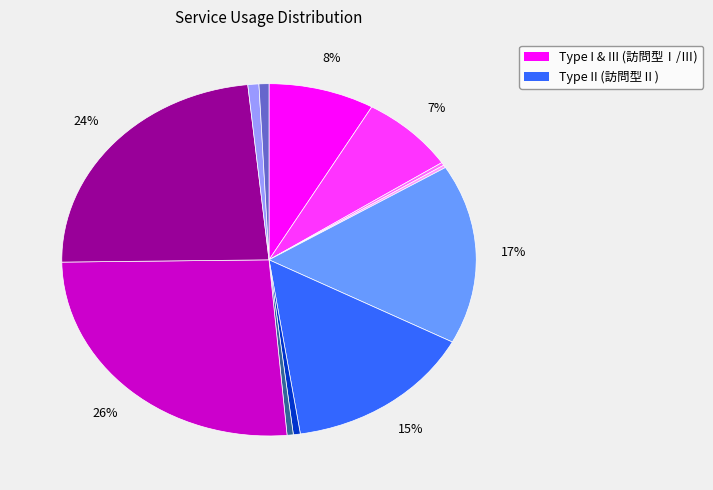

Is there any slice that represents more than half of the pie?

No